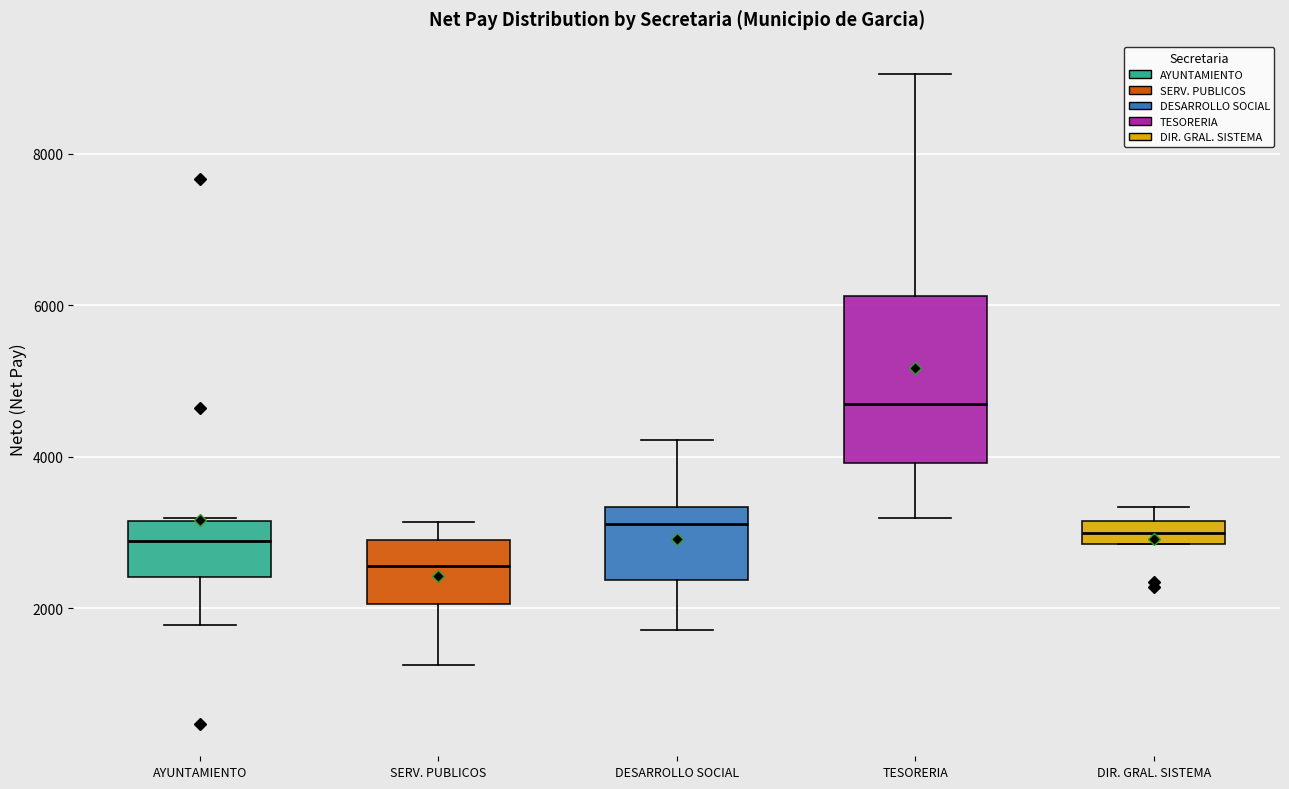

Reading left to right, transcribe this box plot: for each box, give where its median line is, the range the box spans, and where its two whiskers end, as read against the y-axis. The values are not printed on the chart, so give them approximately, as read against the axis.

AYUNTAMIENTO: median 2800, box 2400 to 3200, whiskers 1800 to 3200
SERV. PUBLICOS: median 2600, box 2000 to 3000, whiskers 1200 to 3200
DESARROLLO SOCIAL: median 3200, box 2400 to 3400, whiskers 1800 to 4200
TESORERIA: median 4600, box 4000 to 6200, whiskers 3200 to 9000
DIR. GRAL. SISTEMA: median 3000, box 2800 to 3200, whiskers 2800 to 3400